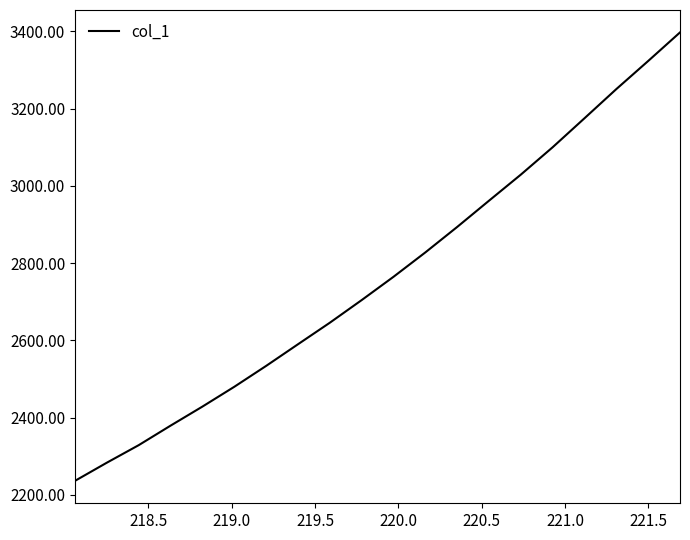

What is the greatest value displayed?

3397.6